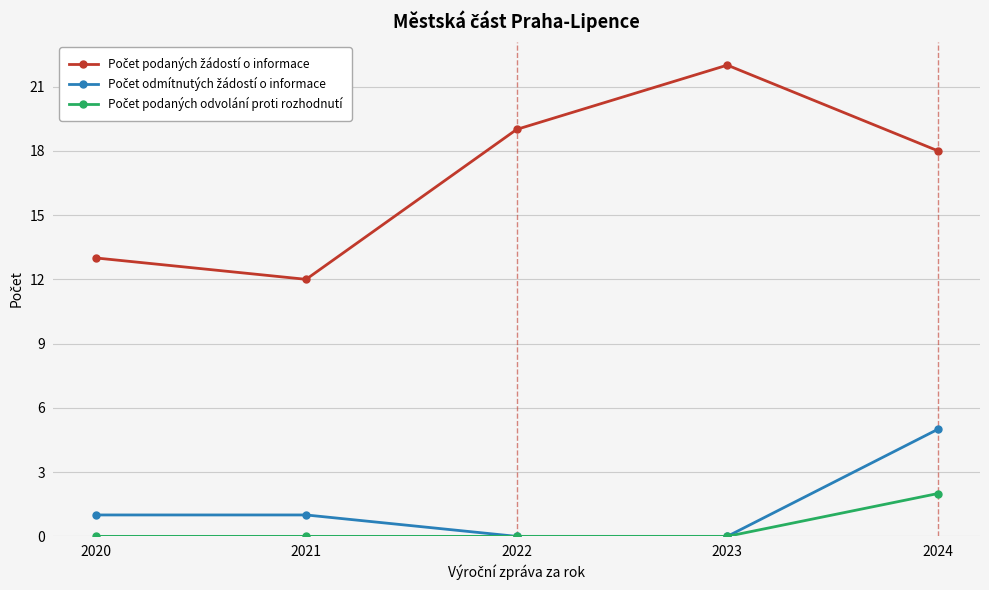

What is the greatest value displayed?

22